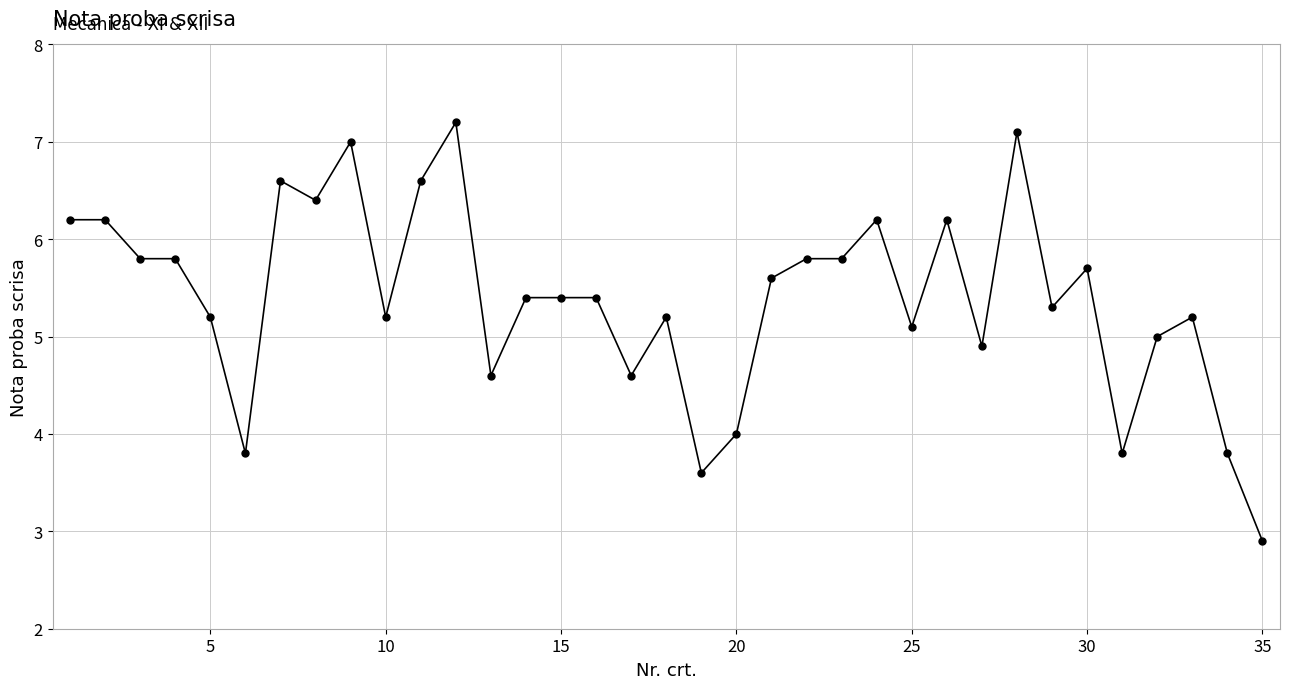

True or false: there are more than 2 points higher than both neighbors.

True